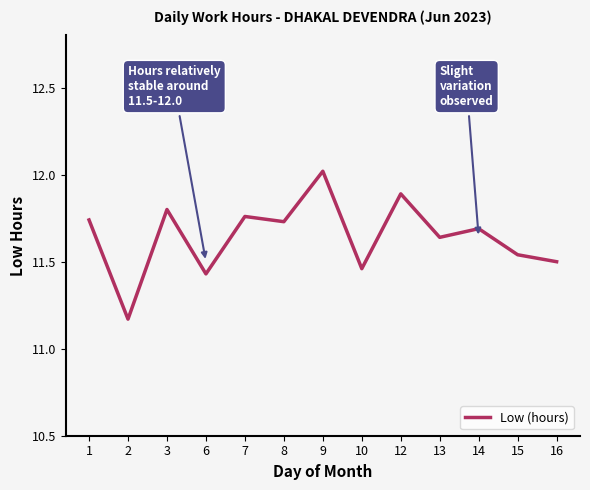

What is the maximum value shown in the chart?

12.0